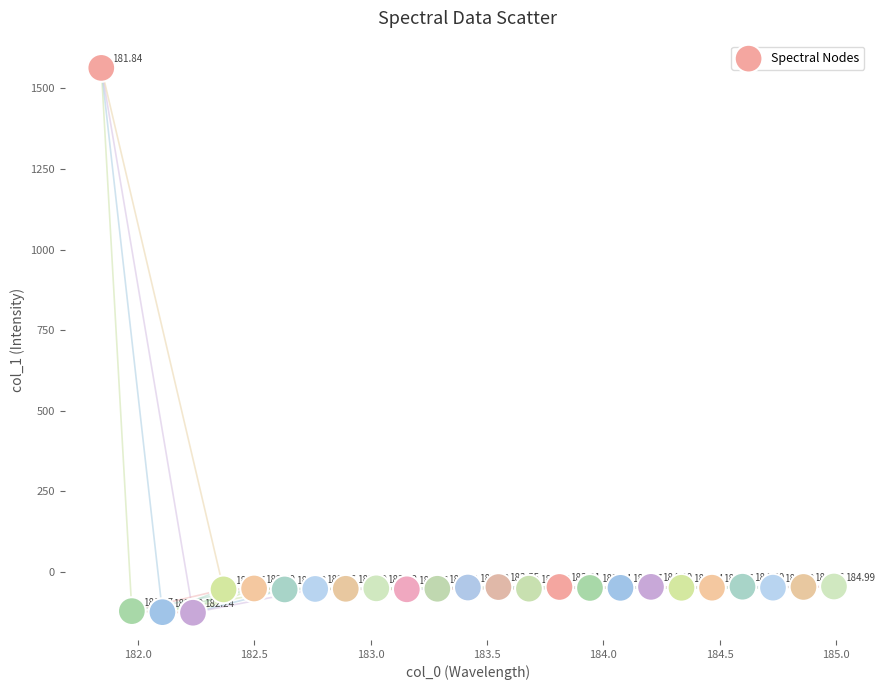

What is the range of Y values (max minus min)?

1691.6